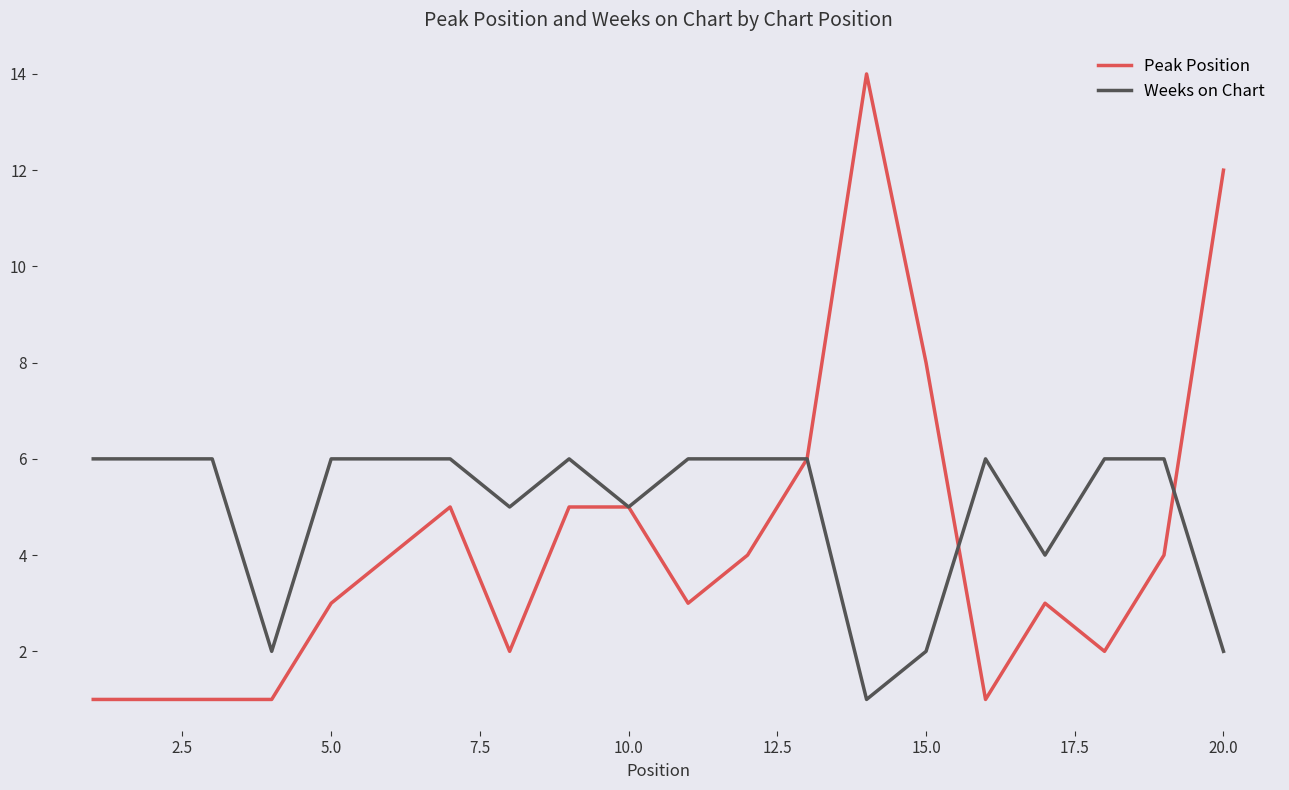

What is the greatest value displayed?

14